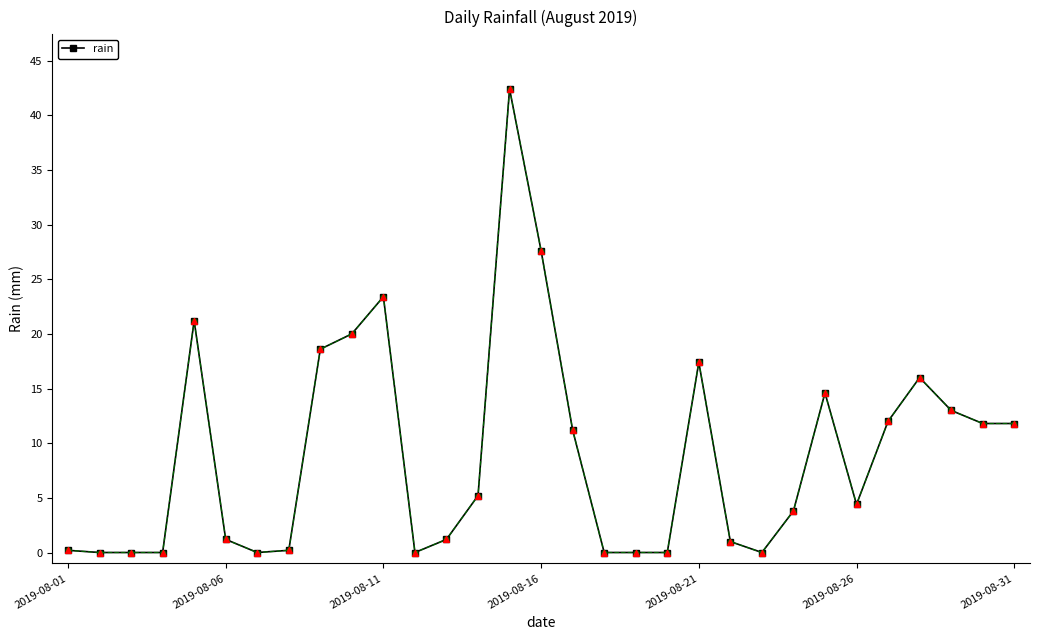

What is the difference between the maximum and second lowest values?

42.4